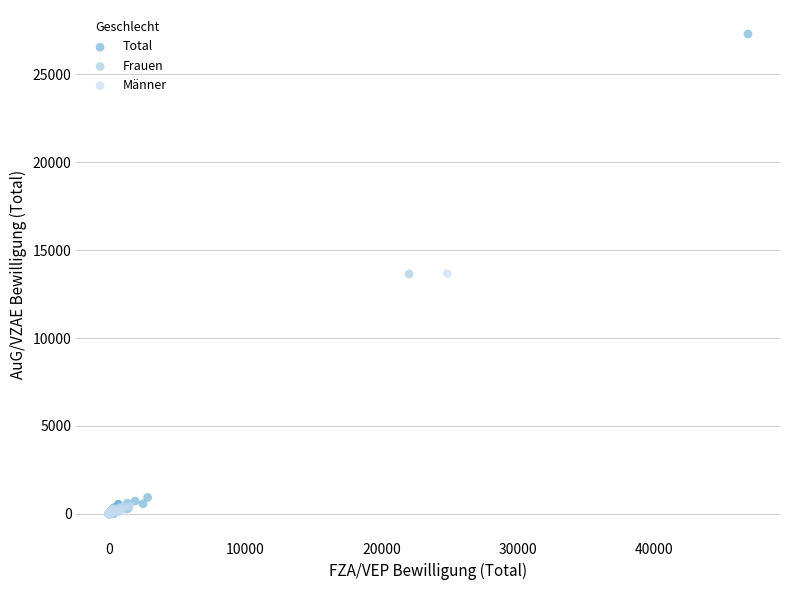

Which series reaches the maximum Y coordinate?

Total